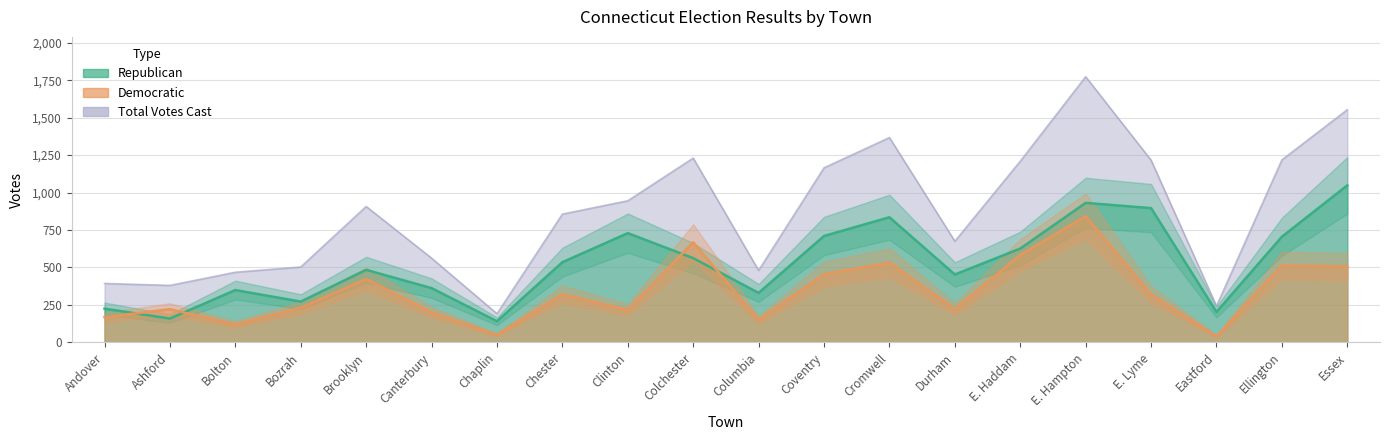

What is the label of the 5th point from the right?

E. Hampton